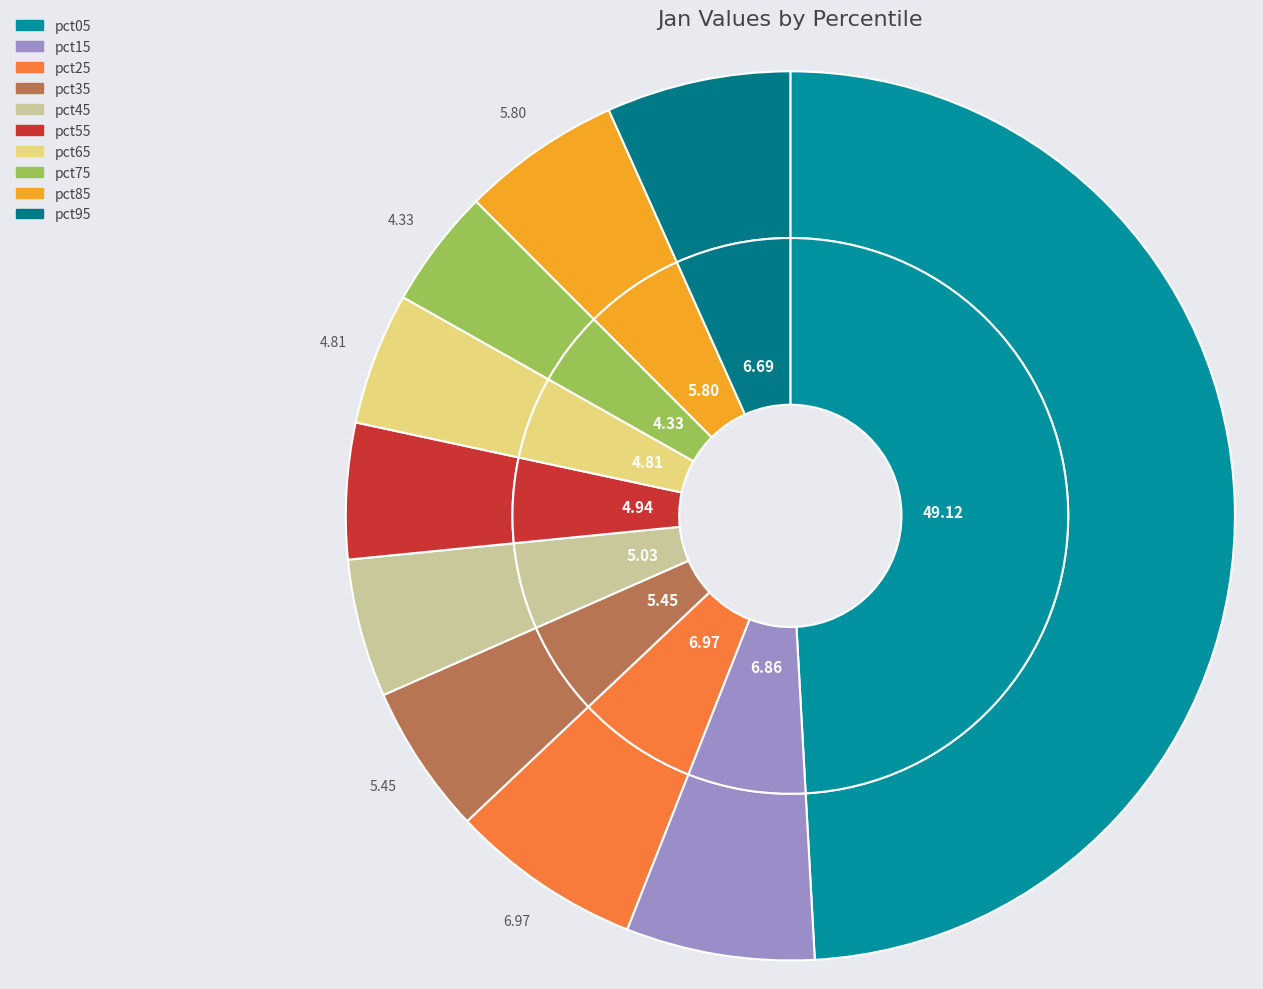

Is there a majority slice in this chart?

No